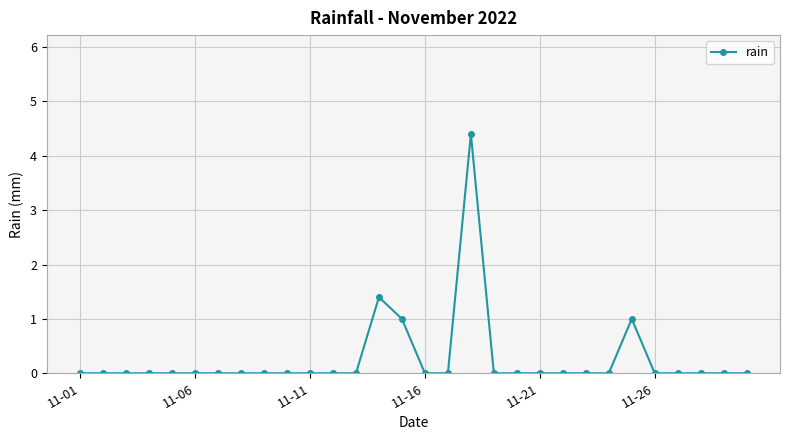

Reading right to left, extract all data points from this chart.

0.0	0.0	0.0	0.0	0.0	1.0	0.0	0.0	0.0	0.0	0.0	0.0	4.4	0.0	0.0	1.0	1.4	0.0	0.0	0.0	0.0	0.0	0.0	0.0	0.0	0.0	0.0	0.0	0.0	0.0